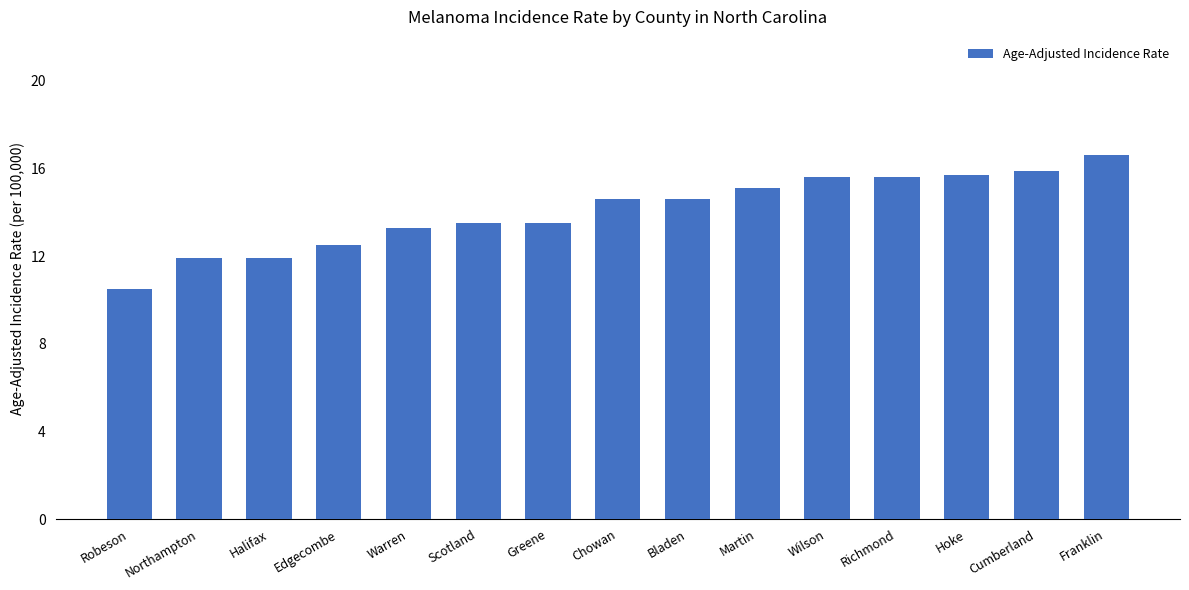

Where does the data first go above 14?

Chowan